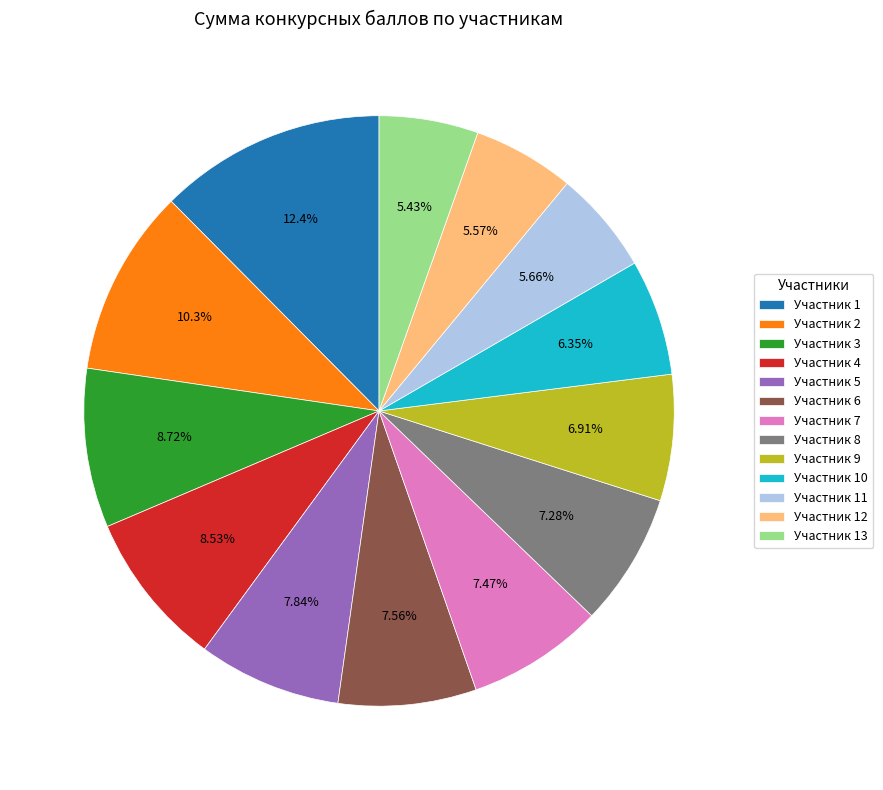

Is Участник 11 the majority of the pie?

No